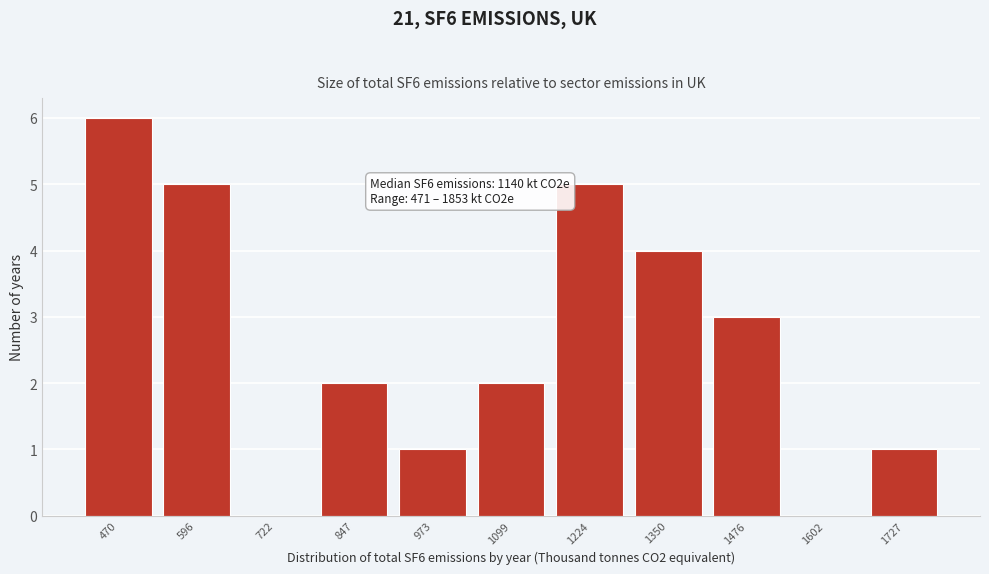

Reading left to right, extract all data points from this chart.

470=6	596=5	722=0	847=2	973=1	1099=2	1224=5	1350=4	1476=3	1602=0	1727=1